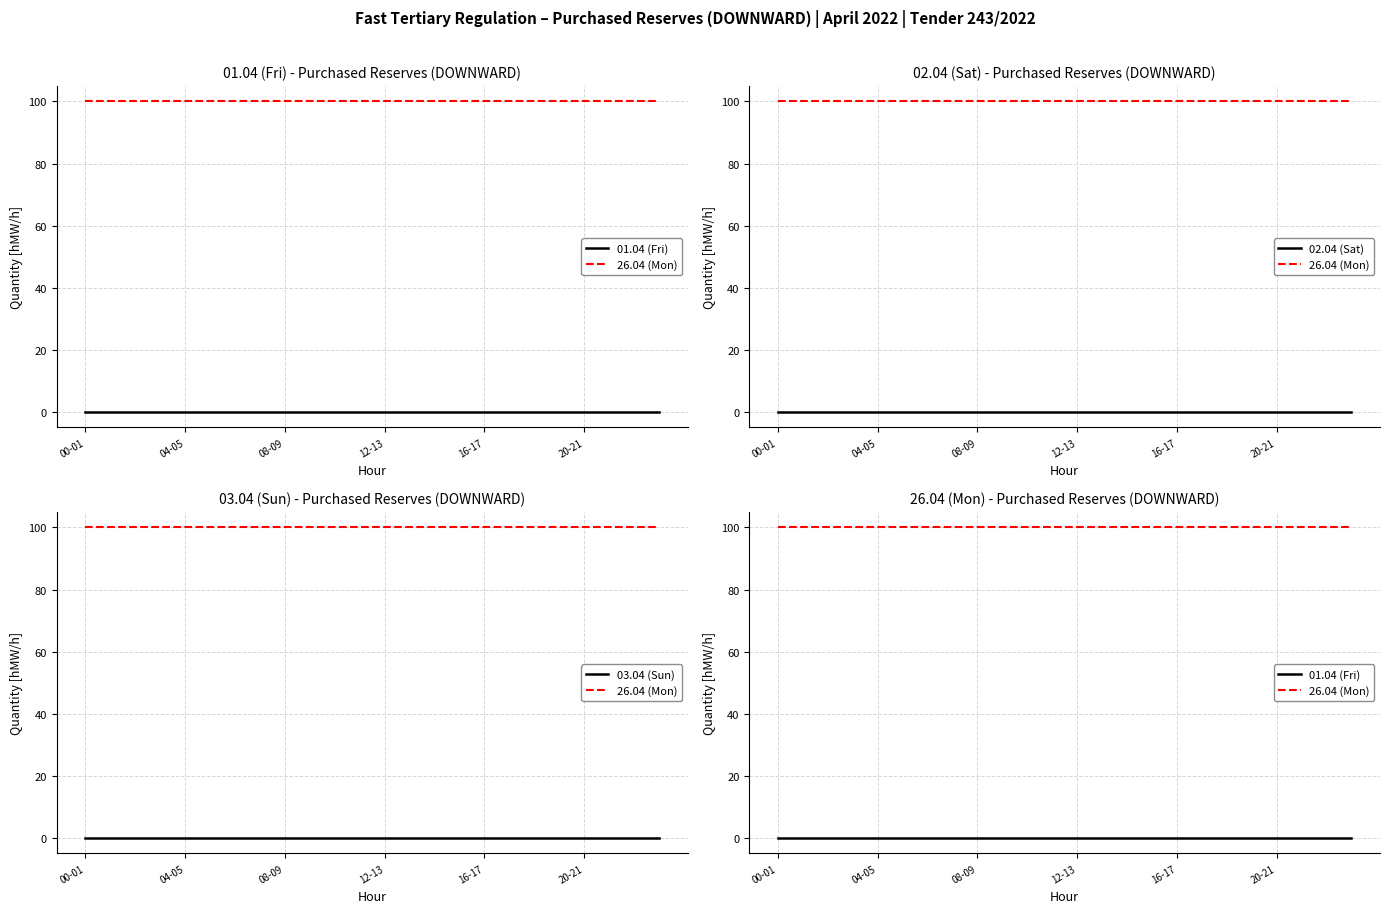

Which series has the widest spread of values?

01.04 (Fri)